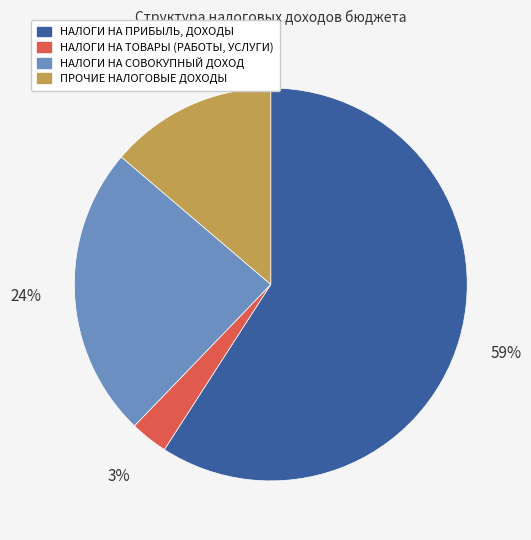

Which slice is the largest?

НАЛОГИ НА ПРИБЫЛЬ, ДОХОДЫ